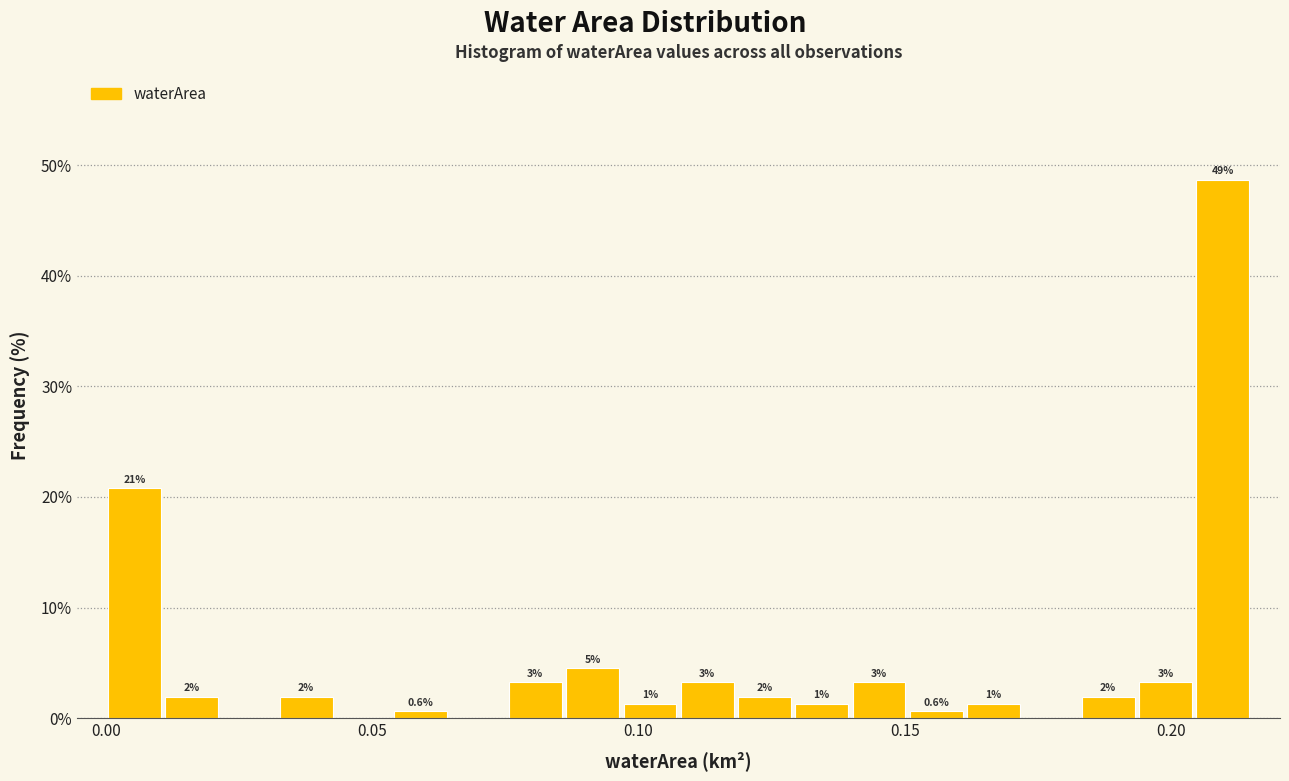

Around what value on the x-axis is the tallest bar? Give the approximate position of its centre, as read against the axis.

0.210